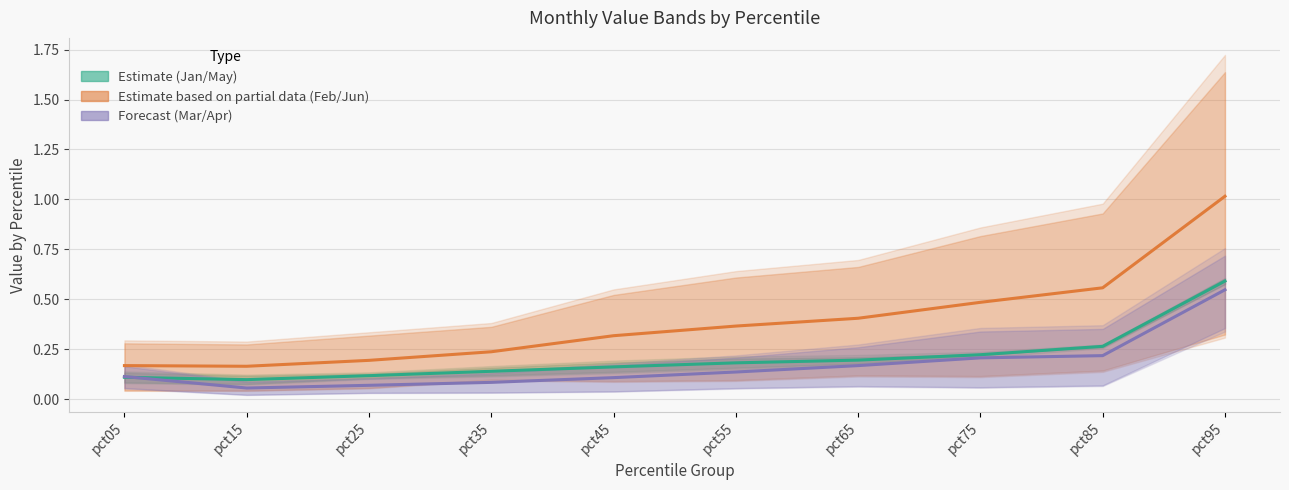

True or false: Jan / May Band and Mar / Apr Band cross at least once.

True